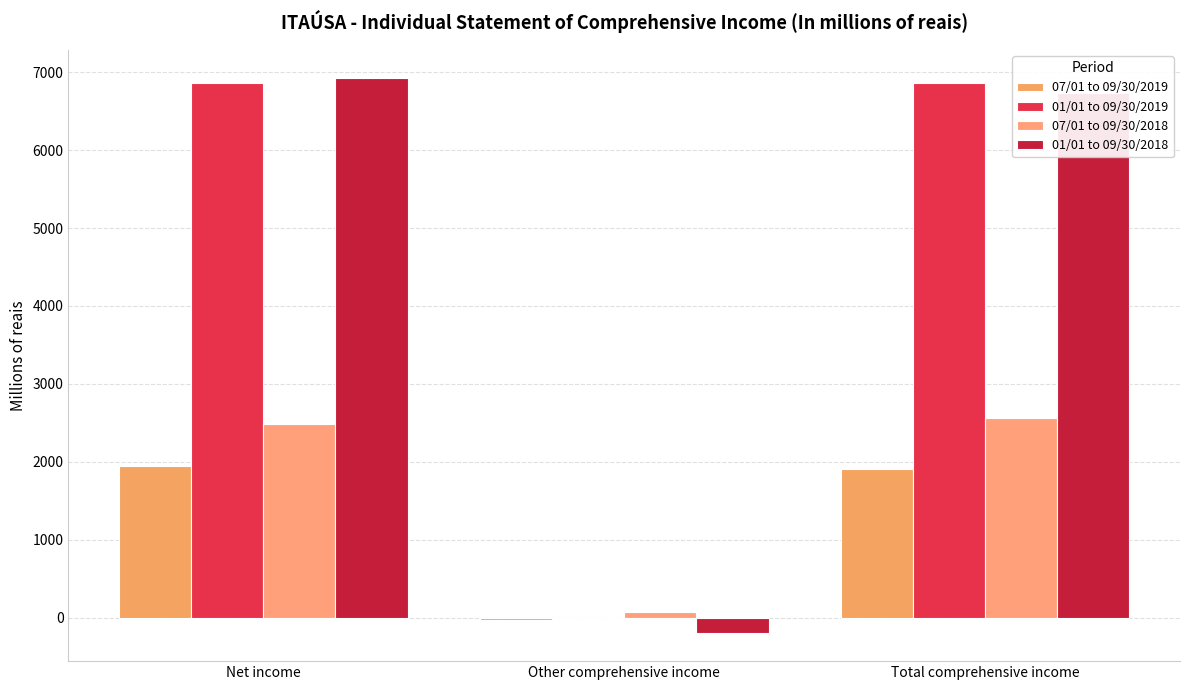

Which series has the largest total across all categories?

01/01 to 09/30/2019